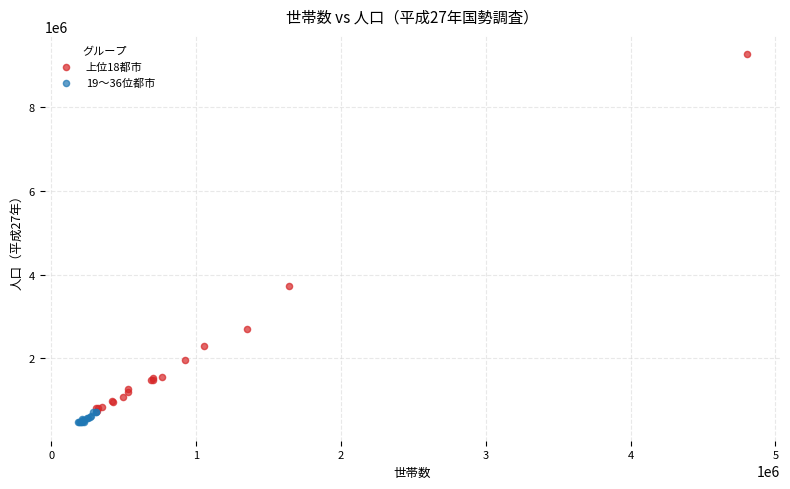

Which series has the widest spread of Y values?

上位18都市